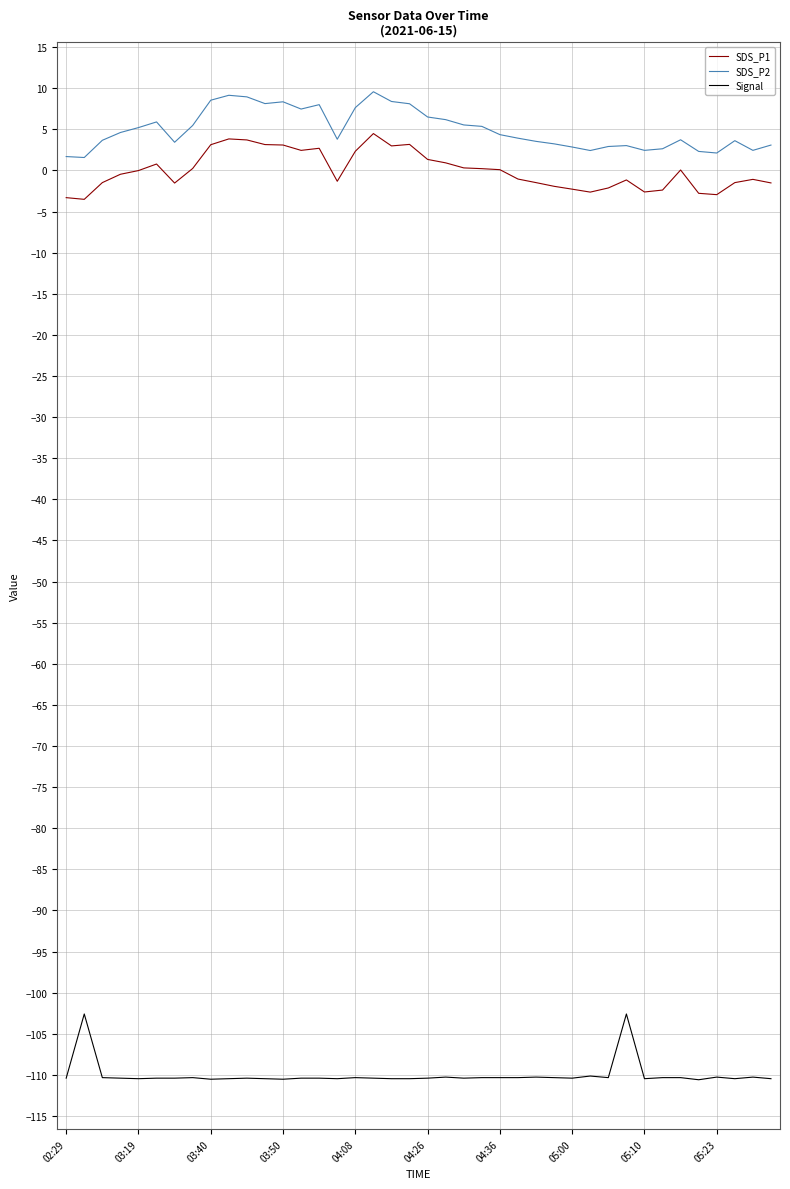

How many distinct data groups are displayed?

3